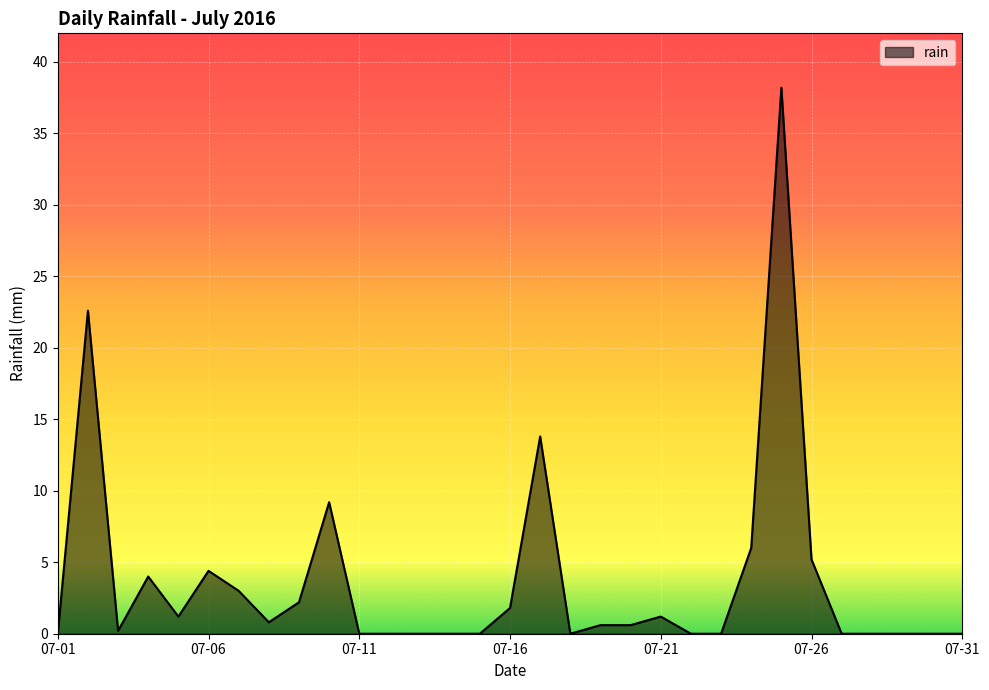

What is the greatest value displayed?

38.2